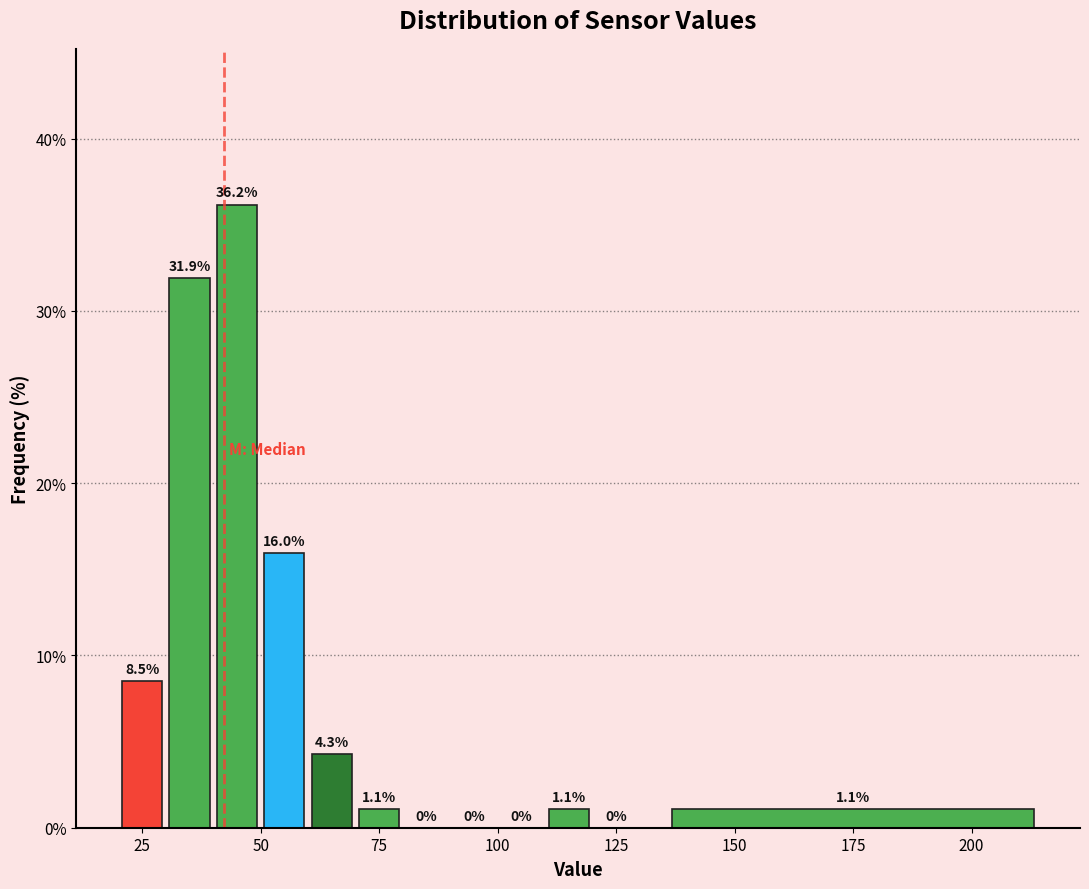

Read against the x-axis, roughly where is the centre of the tallest bar?

45